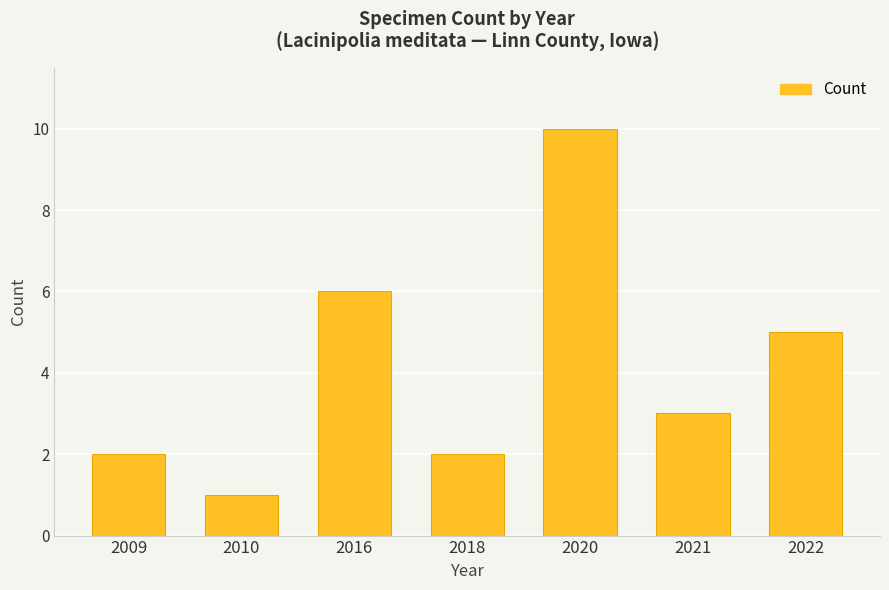

What is the sum of the values at 2022 and 2020?

15